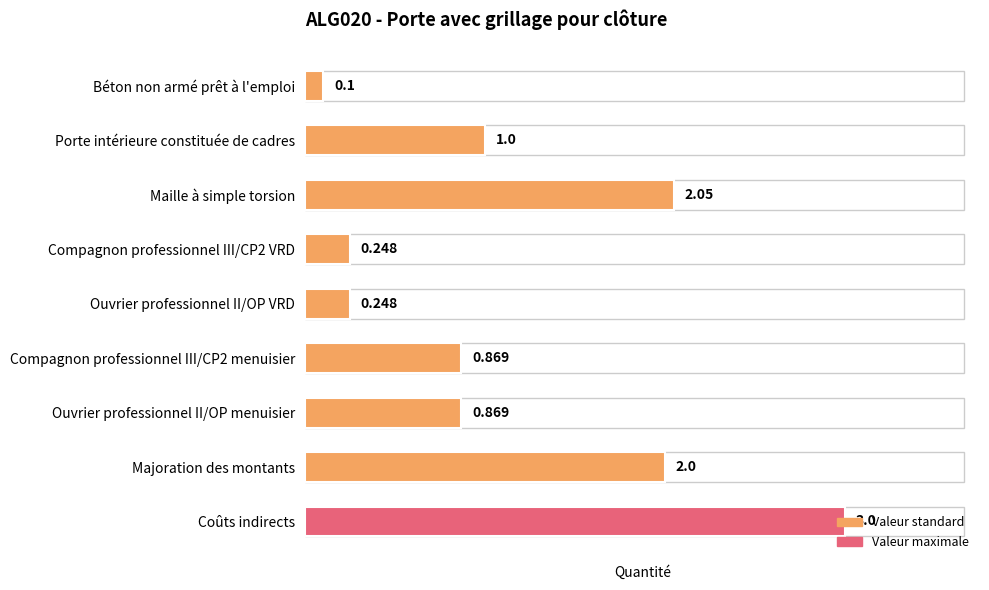

At which category does the chart reach its minimum across all series?

Béton non armé prêt à l'emploi